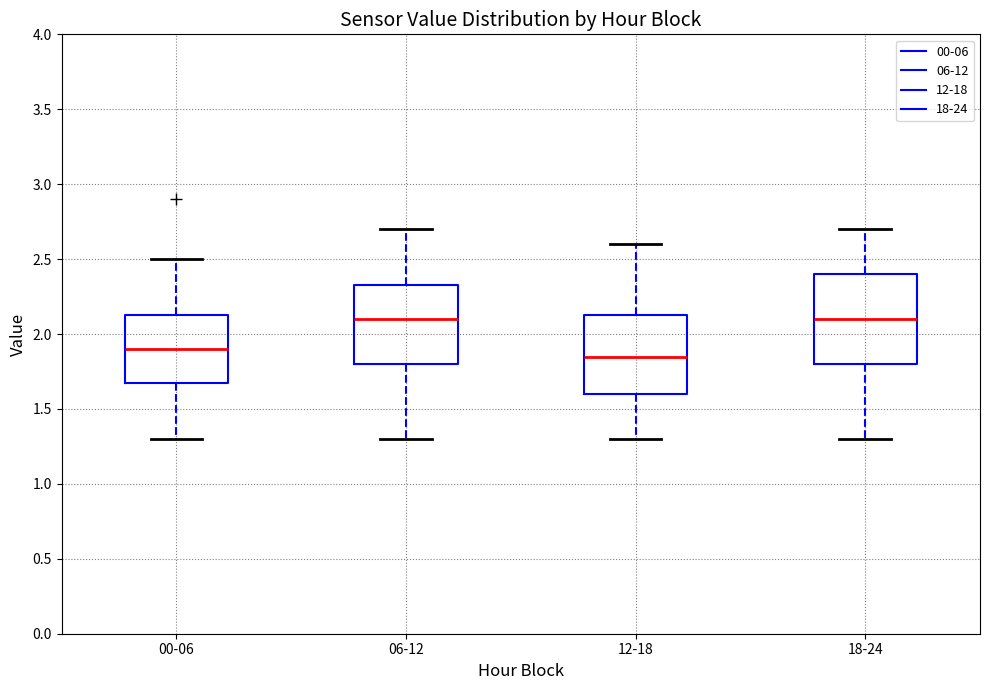

Reading left to right, transcribe this box plot: for each box, give where its median line is, the range the box spans, and where its two whiskers end, as read against the y-axis. The values are not printed on the chart, so give them approximately, as read against the axis.

00-06: median 1.90, box 1.70 to 2.15, whiskers 1.30 to 2.50
06-12: median 2.10, box 1.80 to 2.35, whiskers 1.30 to 2.70
12-18: median 1.85, box 1.60 to 2.15, whiskers 1.30 to 2.60
18-24: median 2.10, box 1.80 to 2.40, whiskers 1.30 to 2.70